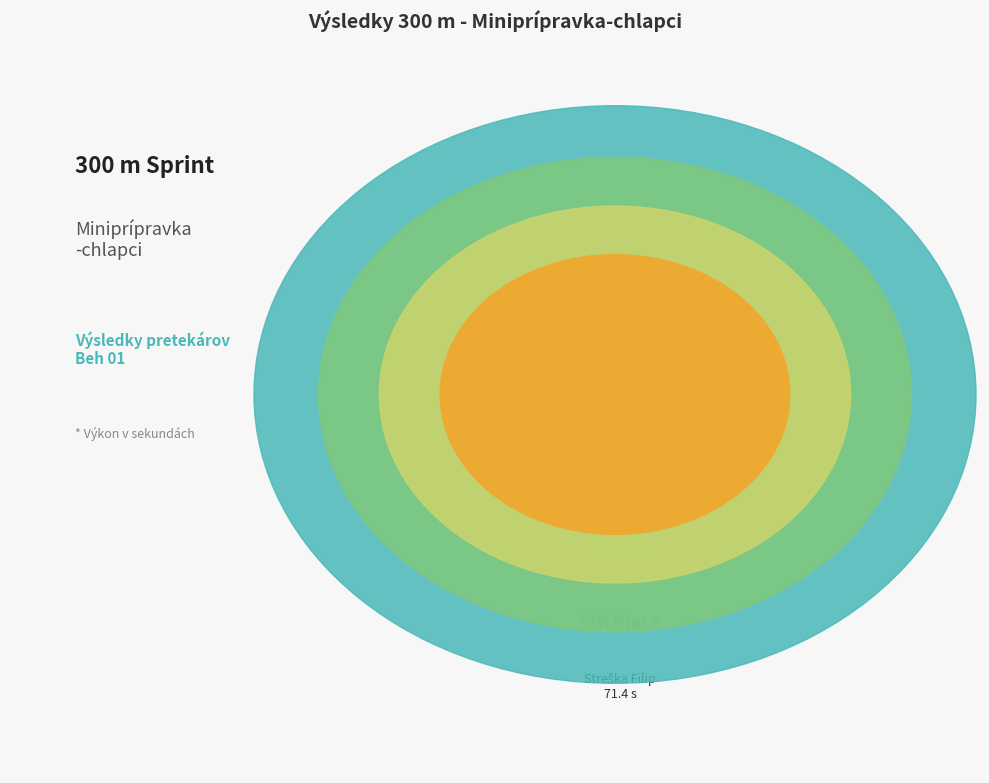

True or false: Polkan Leon accounts for 20% of the total.

True